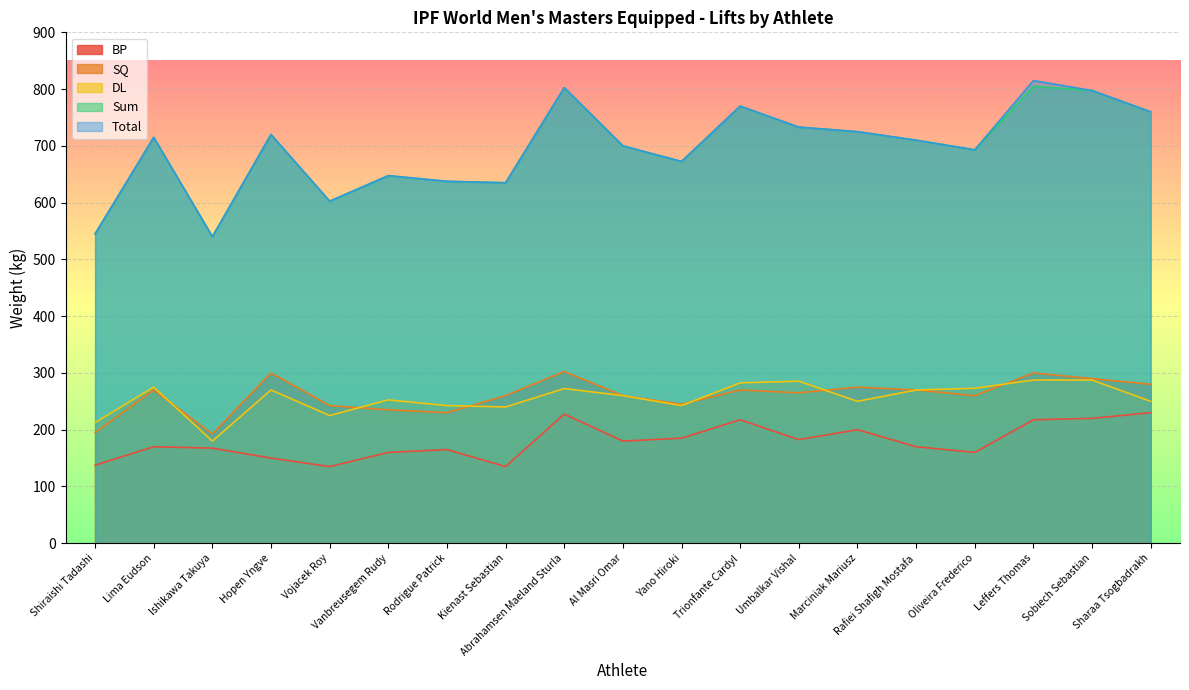

In DL, how many points are lower than both neighbors (excluding endpoints)?

5